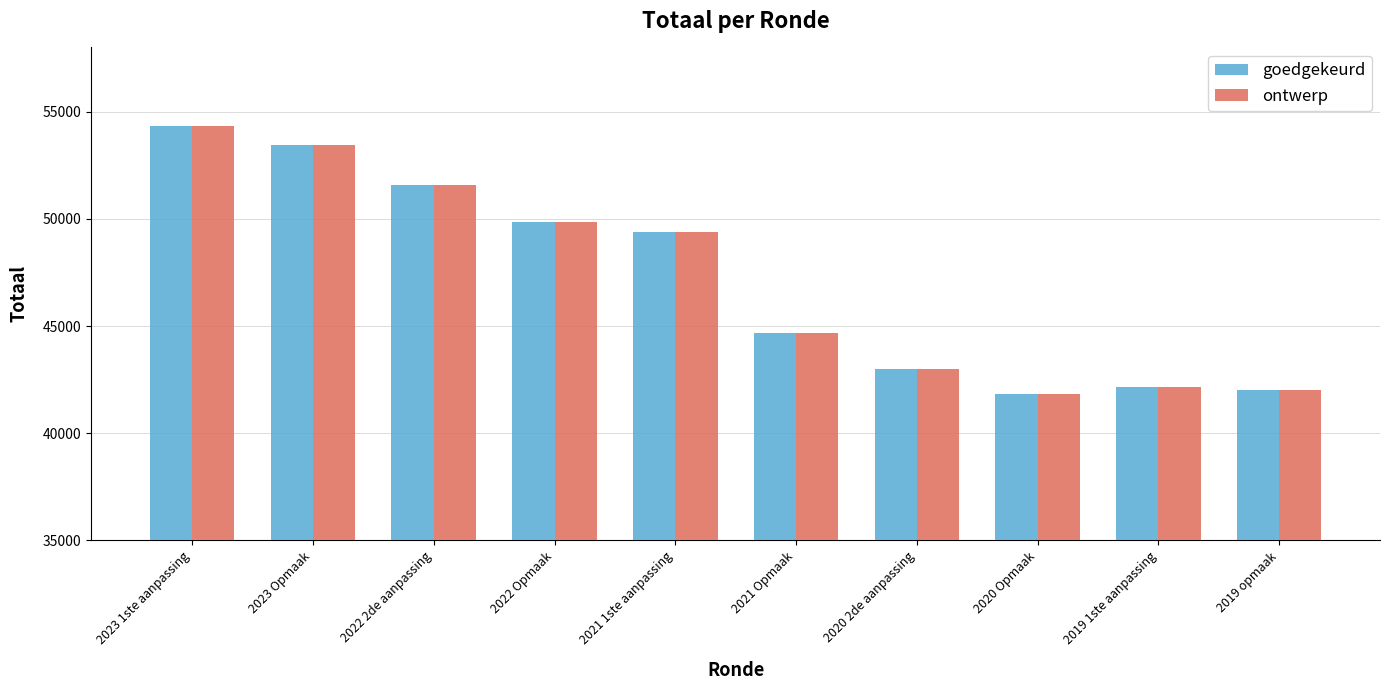

At which category is the sum across all series the highest?

2023 1ste aanpassing